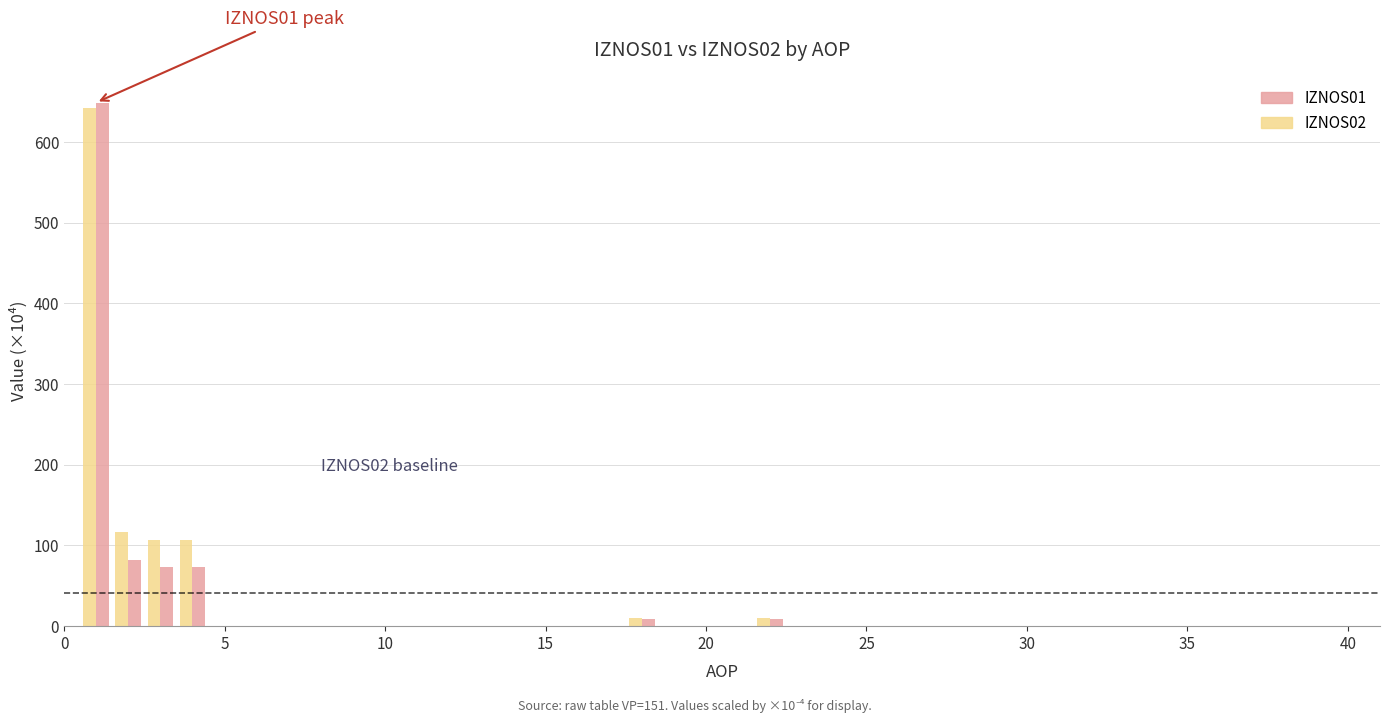

What is the sum of all IZNOS02 values?

994.7